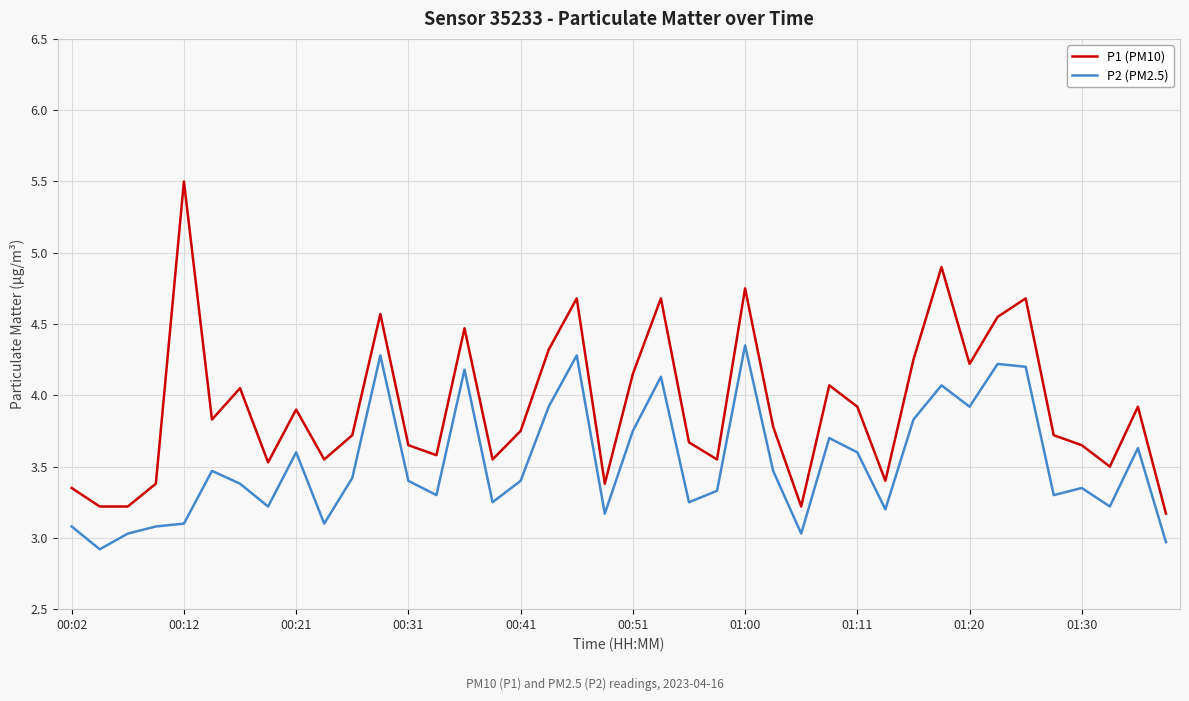

What is the smallest value displayed?

2.9